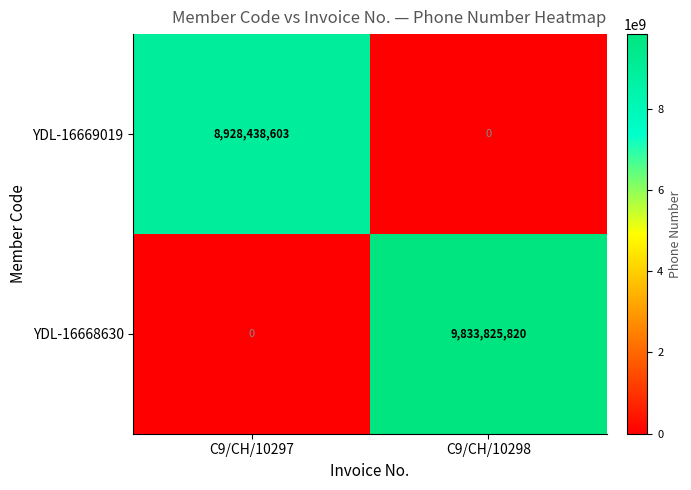

What is the difference between the highest and lowest values at C9/CH/10297?

8928438603